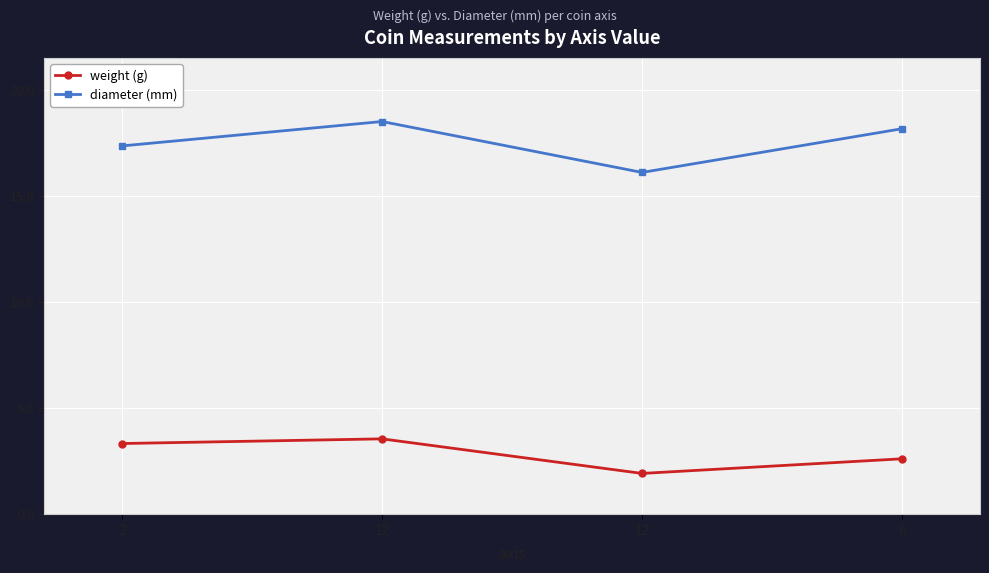

What is the total value across all series at 6?

20.8